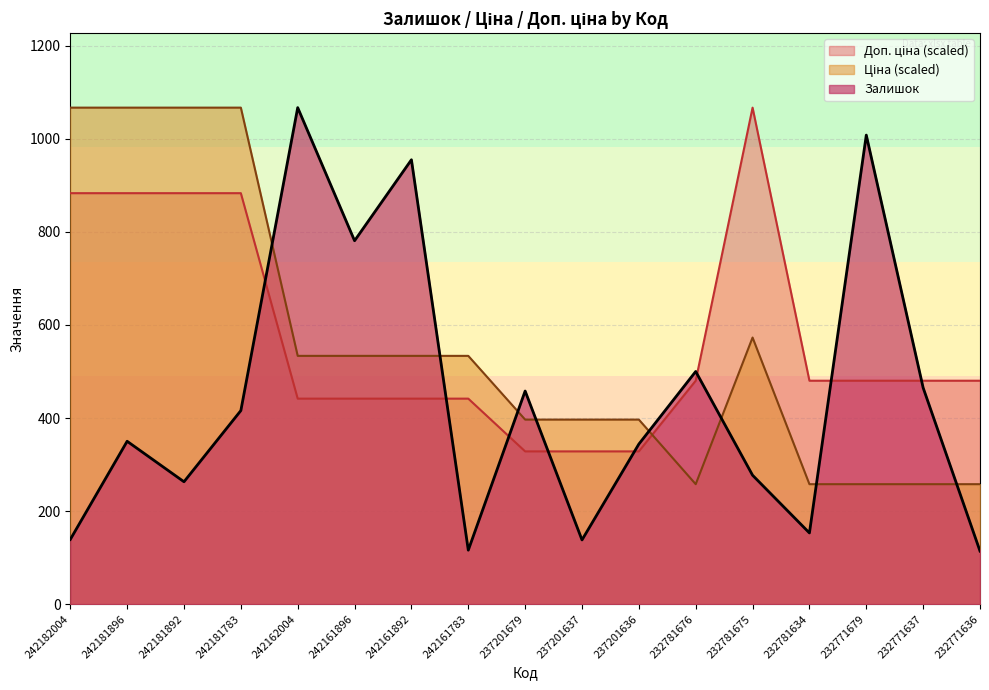

The Залишок series shows 416.0 at 242181783. True or false?

True